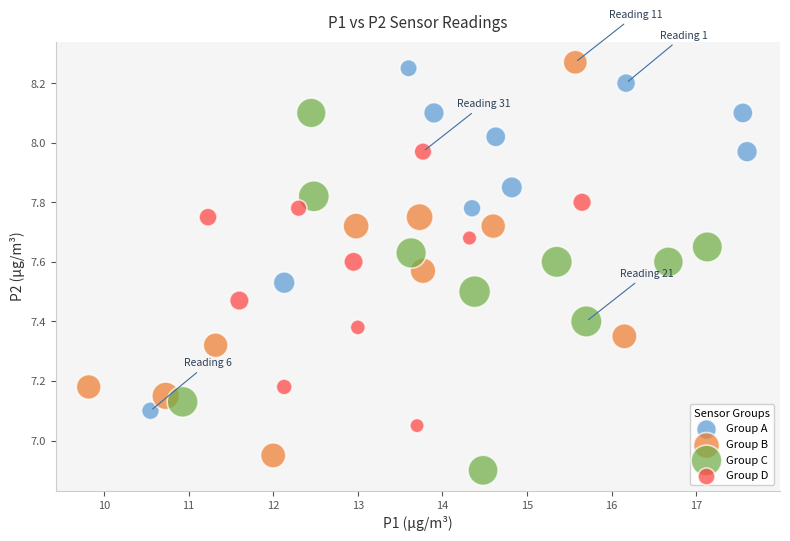

What are all the series names shown in the legend?

Group A, Group B, Group C, Group D